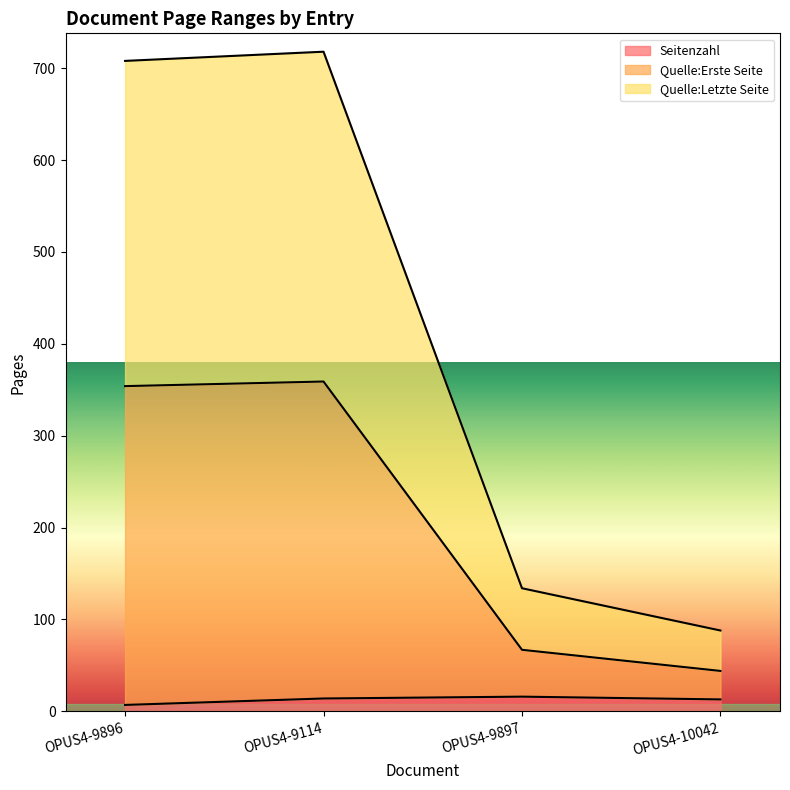

What is the average value of the Quelle:Erste Seite series?

206